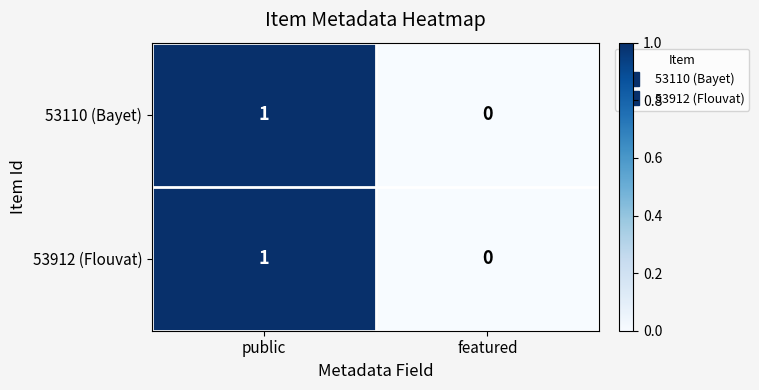

At which label is 53110 (Bayet) closest to 0?

featured